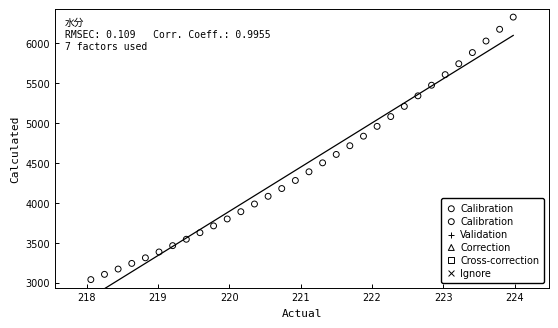

What is the range of X values (max minus min)?

5.9